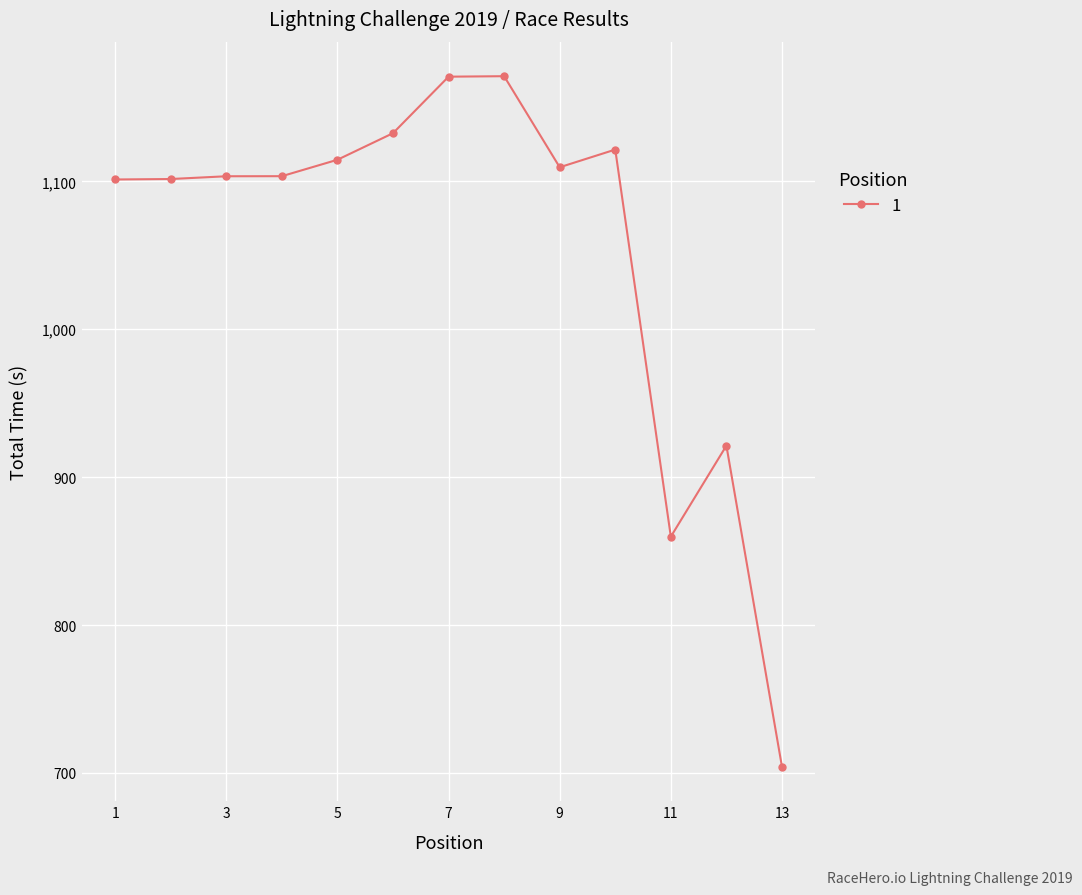

What is the maximum value shown in the chart?

1171.1